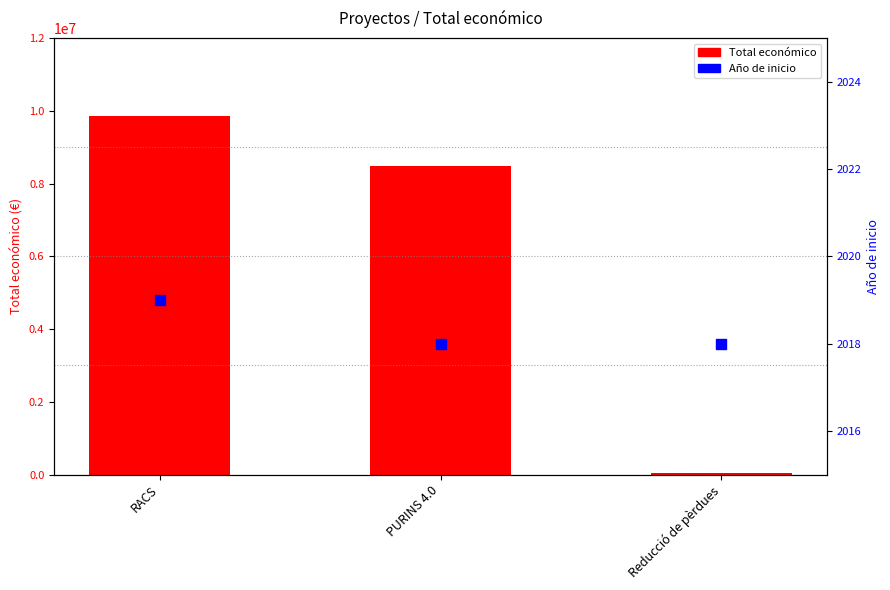

Which series contains the lowest Y value?

Año de inicio